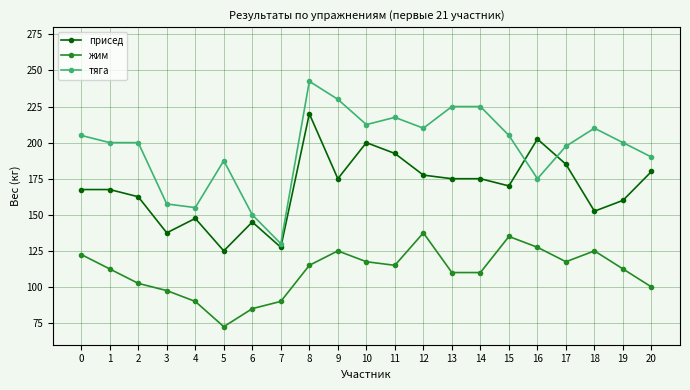

The тяга series shows 106.8 at 11. True or false?

False